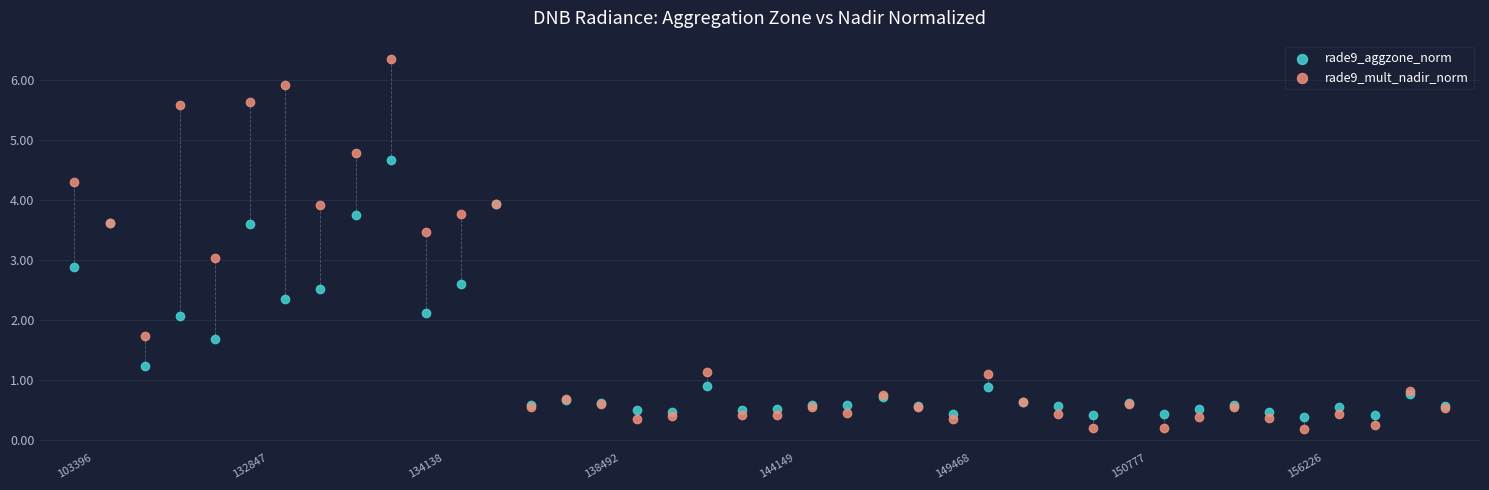

Which series reaches the maximum Y coordinate?

rade9_mult_nadir_norm